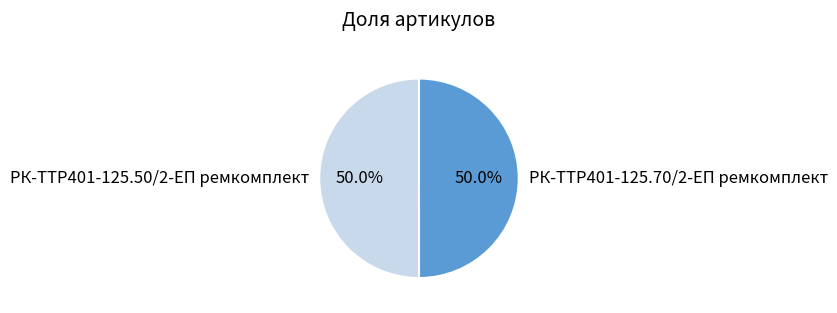

What is the ratio of the value at РК-TTР401-125.50/2-ЕП ремкомплект to the value at РК-TTР401-125.70/2-ЕП ремкомплект?

1.0